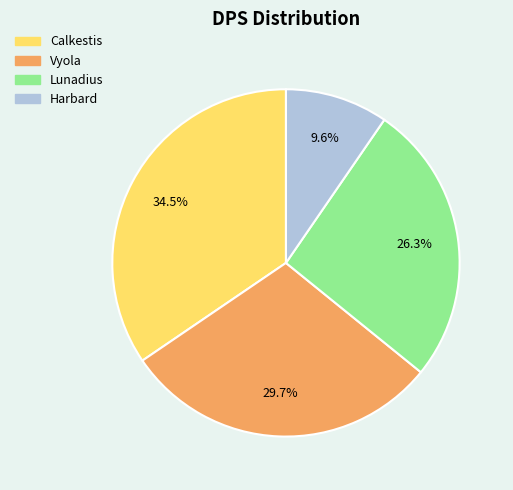

What percentage is the Harbard slice, to the nearest percent?

10%